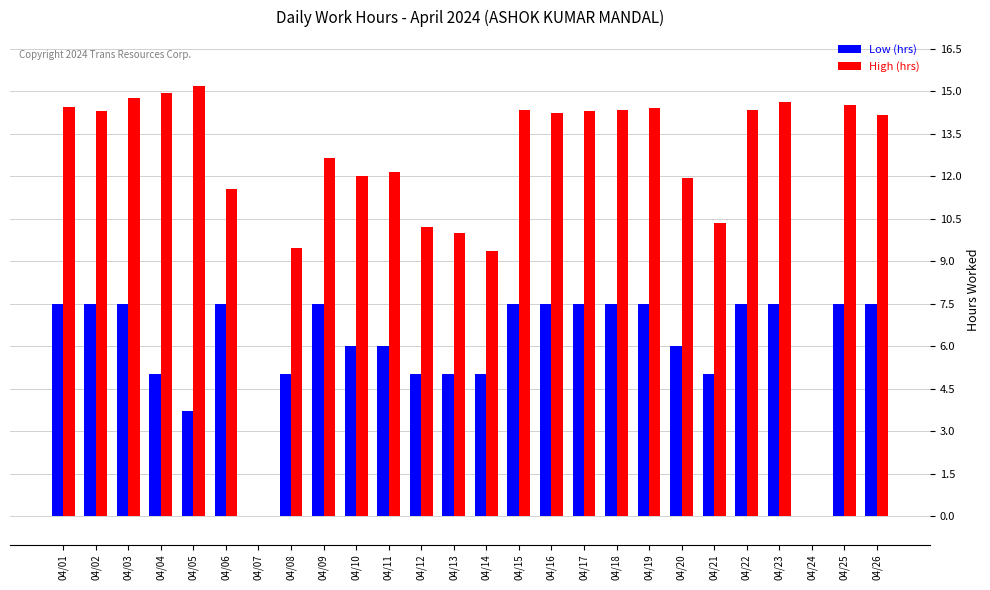

What is the total value across all series at 04/02?

21.8